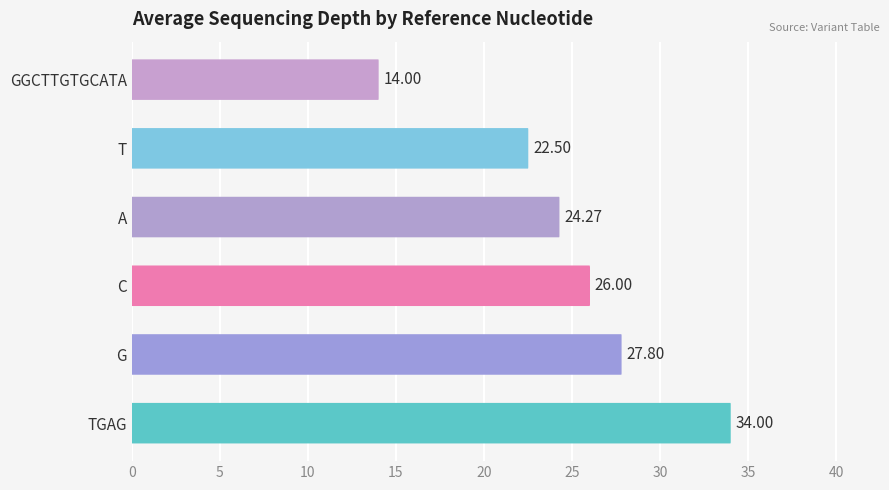

What is the smallest value displayed?

14.0